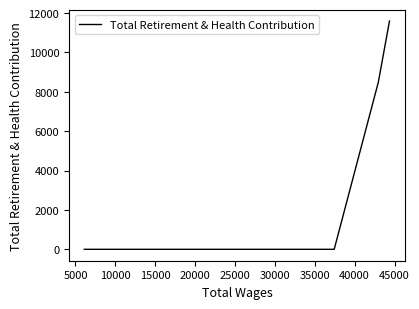

Is this an area chart (filled region under the line)?

No